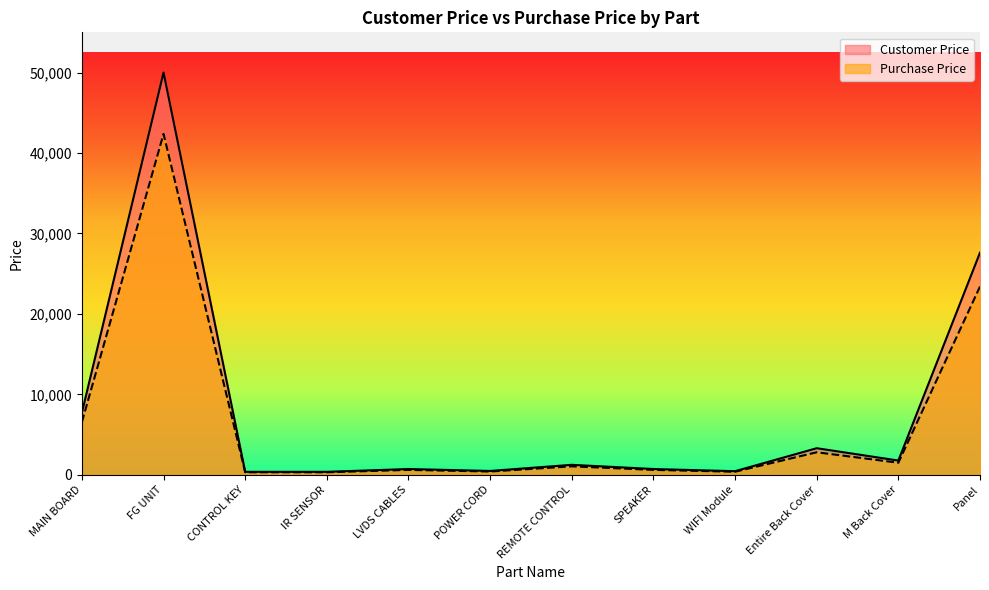

Which has a higher value, IR SENSOR or LVDS CABLES?

LVDS CABLES